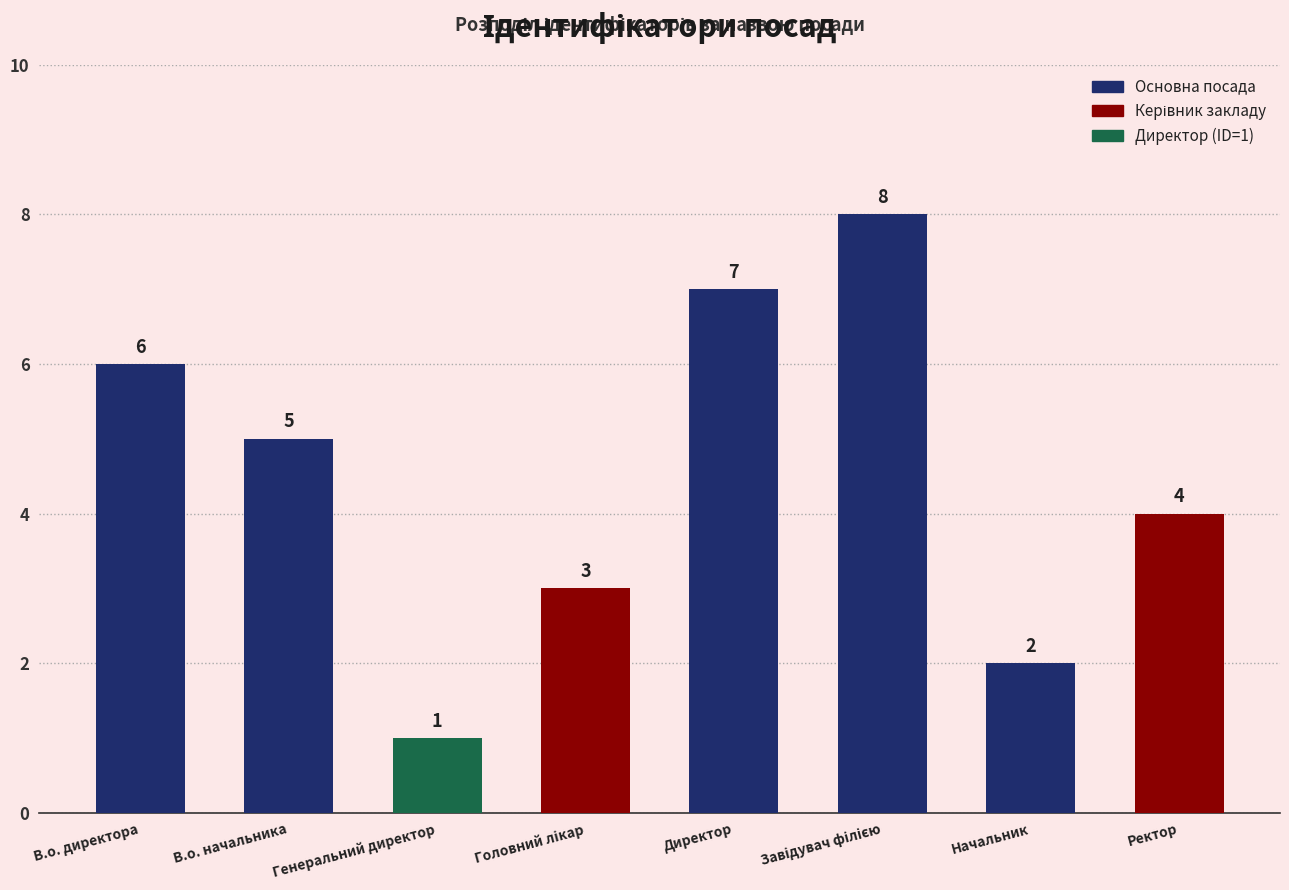

What is the label of the 3rd bar from the left?

Генеральний директор